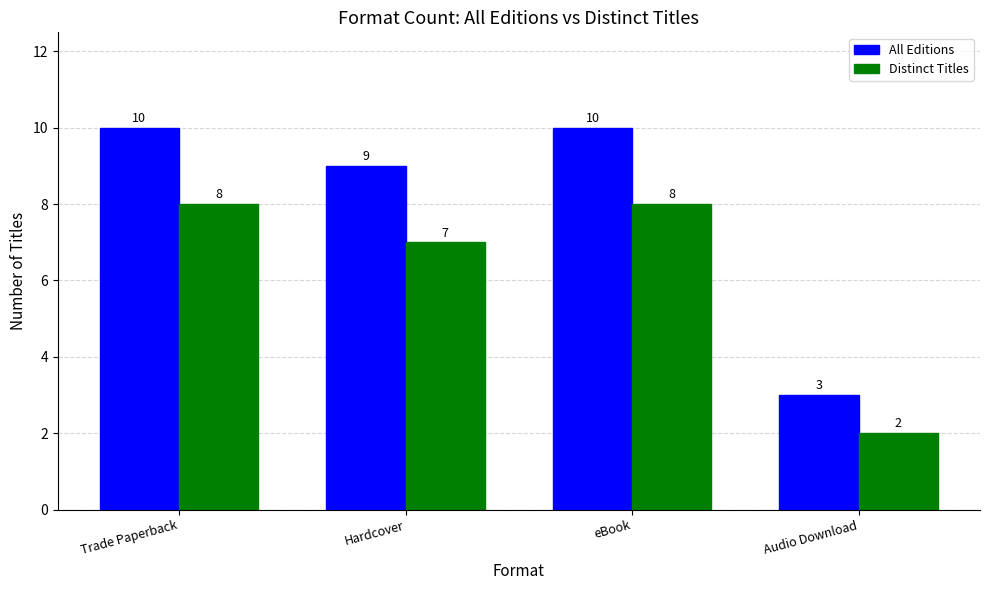

What is the maximum value for Distinct Titles?

8